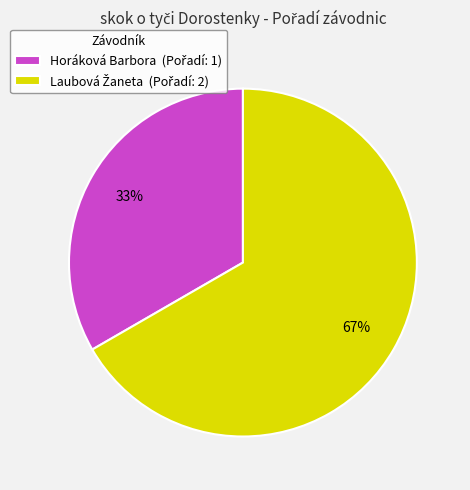

Is there a majority slice in this chart?

Yes